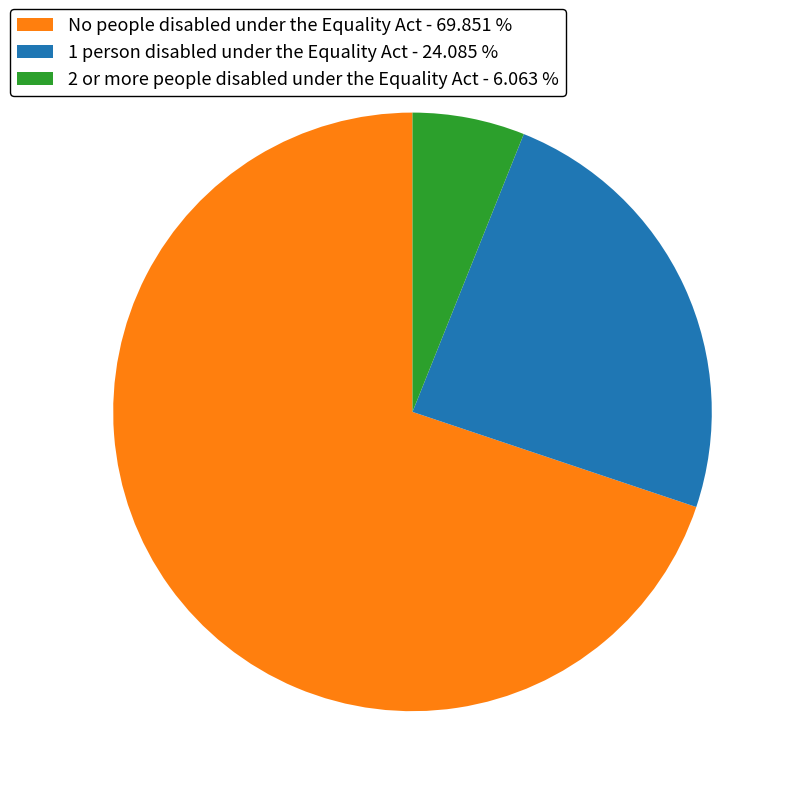

Does No people disabled under the Equality Act represent more than half of the total?

Yes